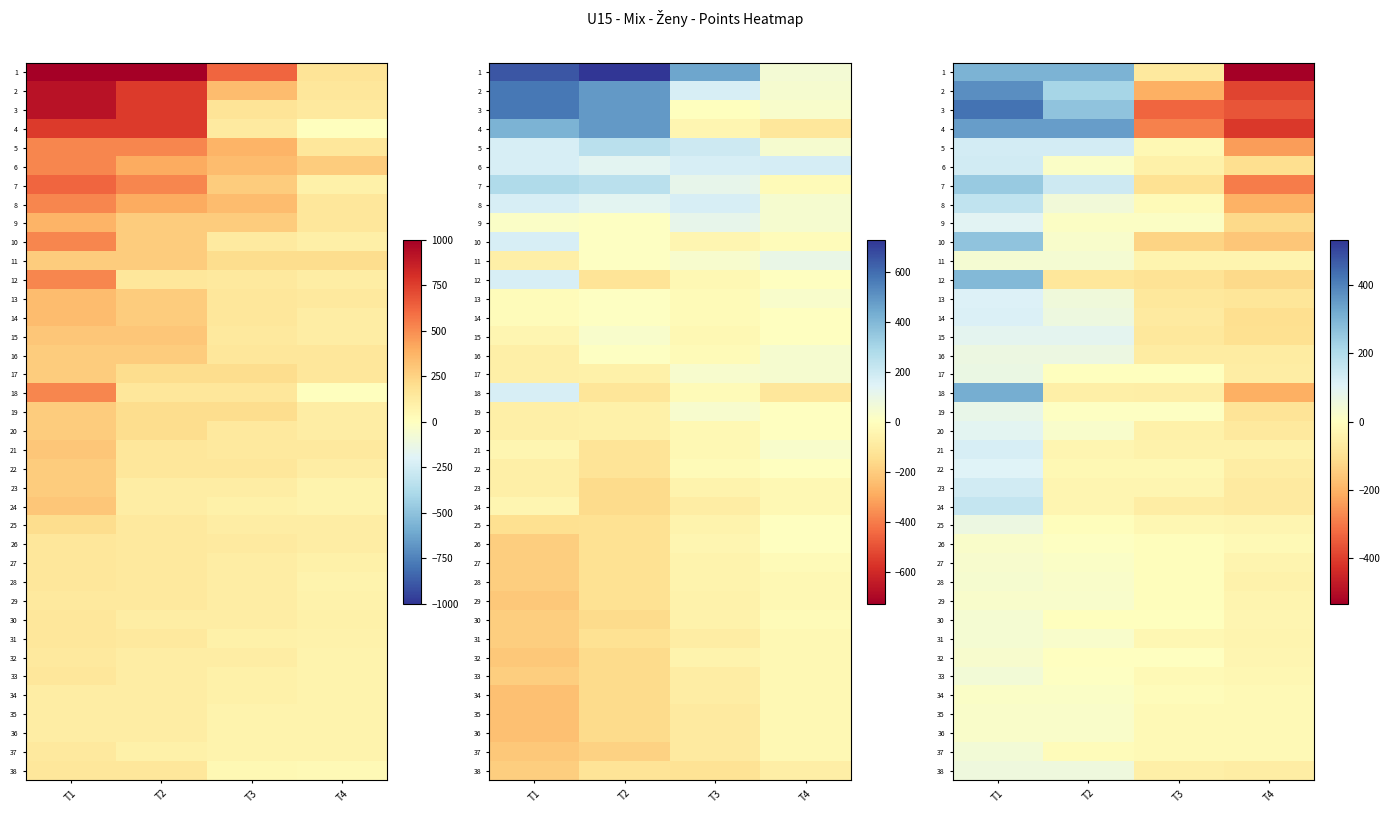

The 20 series shows -28.2 at T4. True or false?

False